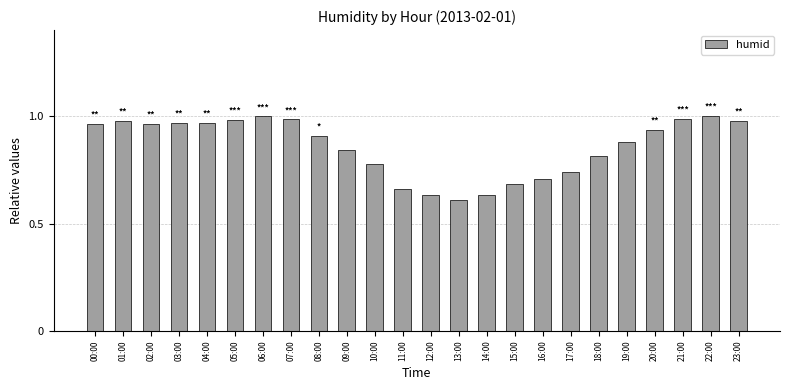

Does the chart contain any negative values?

No